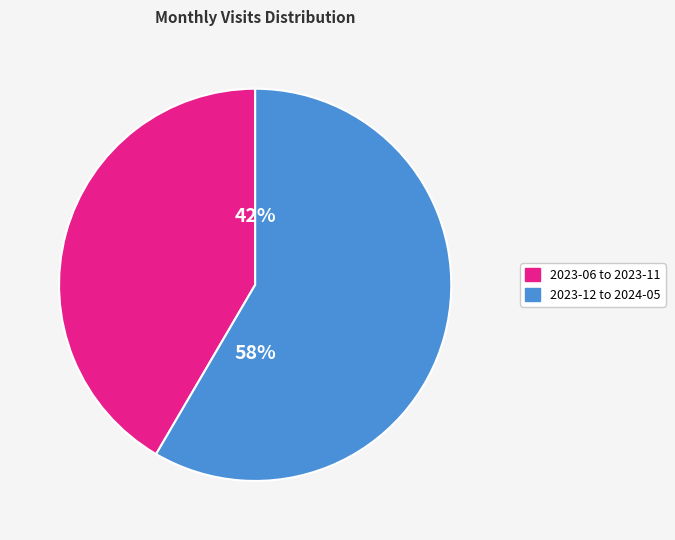

To the nearest percent, what is the average slice percentage?

50%